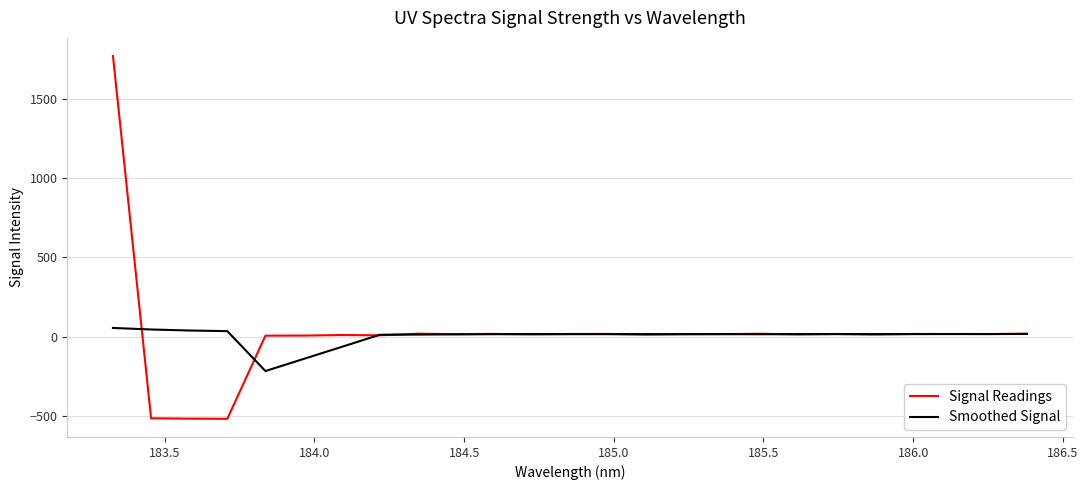

What is the greatest value displayed?

1770.2